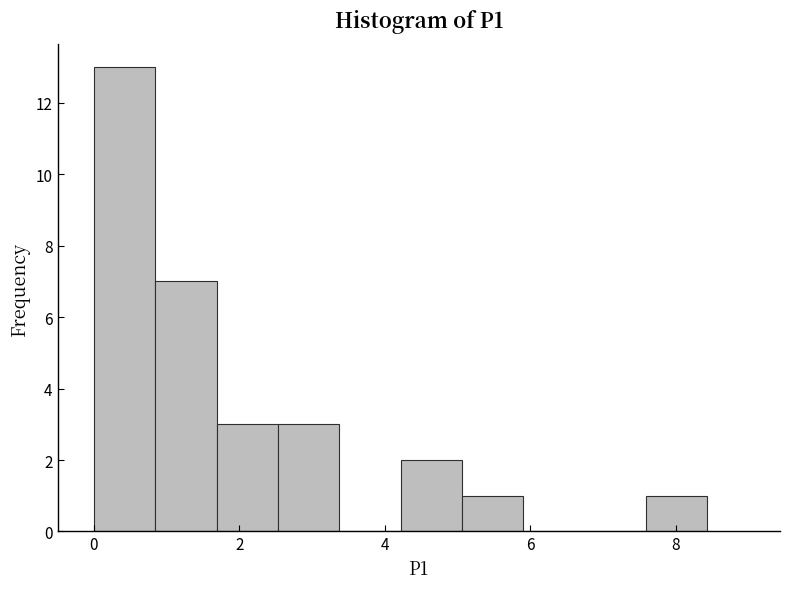

Reading left to right, list every bar in this chart as the range it spans on the x-axis followed by its height. Neither the bar edges nor the heights are printed on the chart, so give them approximately, as read against the axes.

0.0 to 0.8: 13
0.8 to 1.6: 7
1.6 to 2.6: 3
2.6 to 3.4: 3
3.4 to 4.2: 0
4.2 to 5.0: 2
5.0 to 6.0: 1
6.0 to 6.8: 0
6.8 to 7.6: 0
7.6 to 8.4: 1